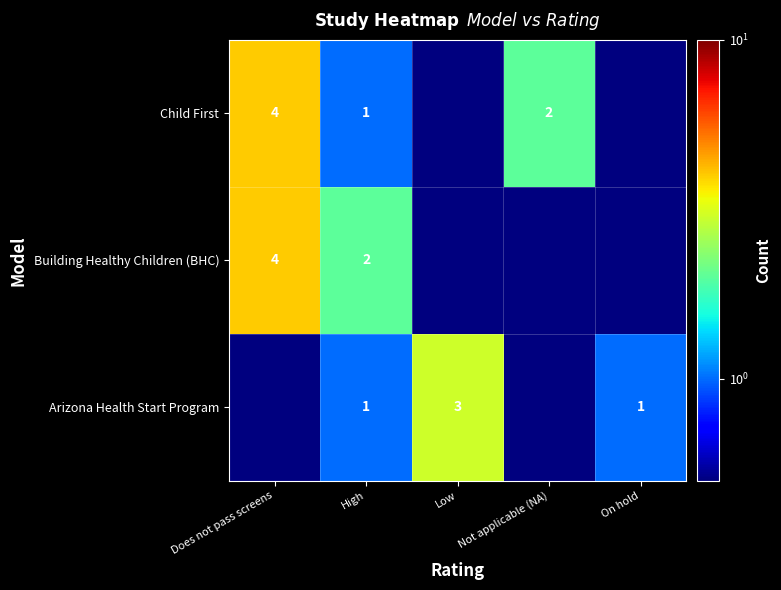

The Arizona Health Start Program series shows 1.0 at High. True or false?

True